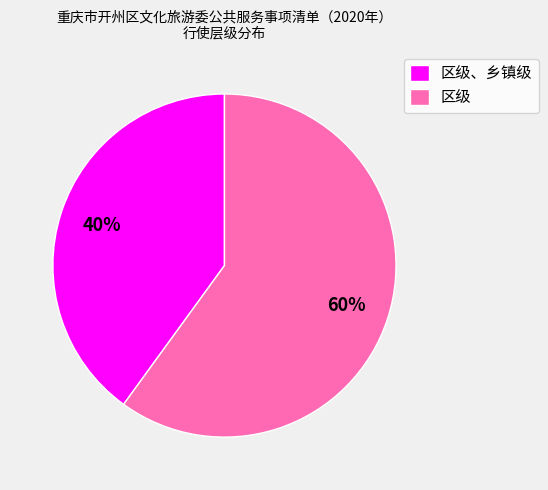

Which slice represents more than half of the pie?

区级